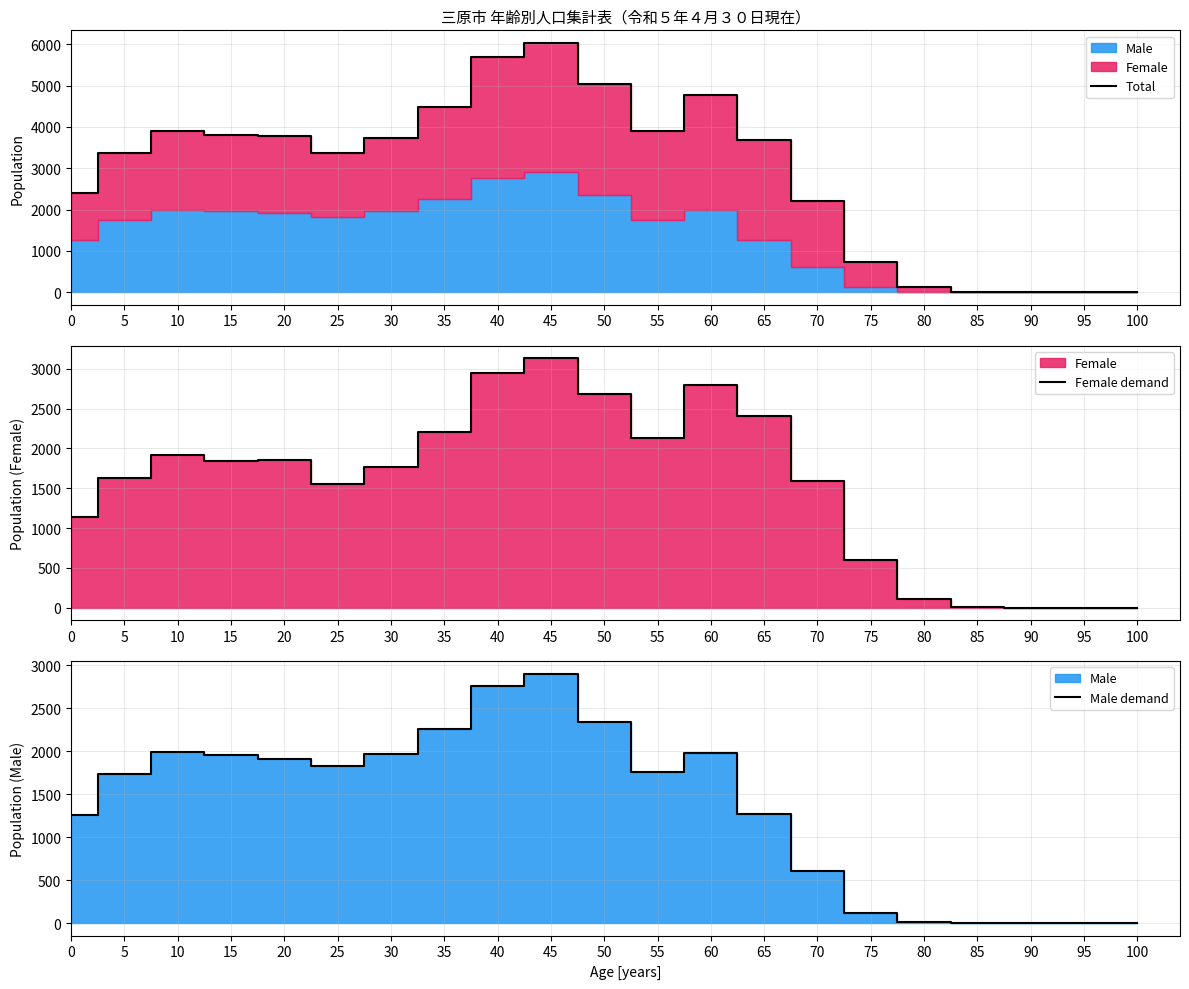

What is the average value of the Male demand series?

1363